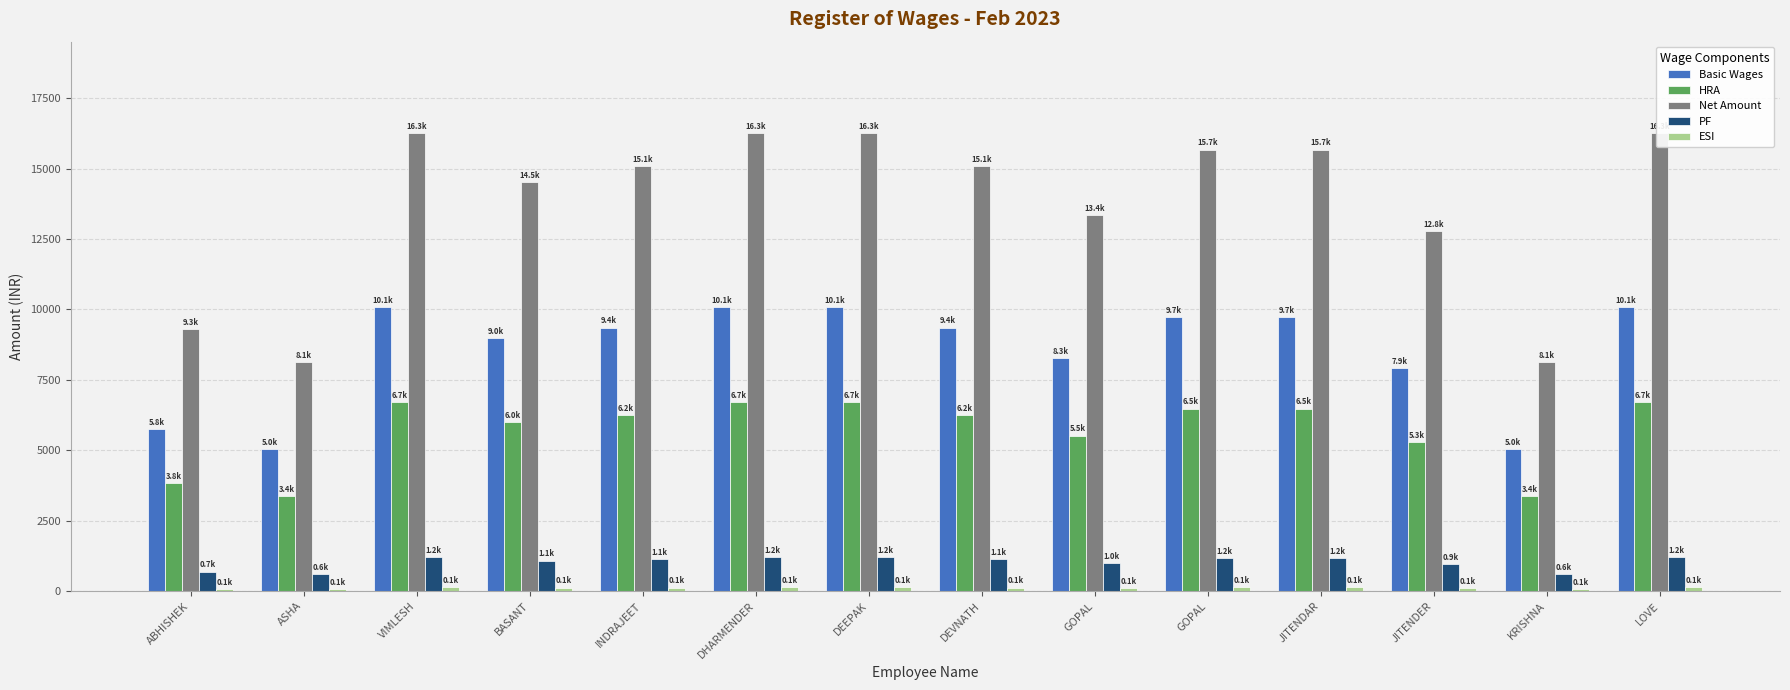

At which label is PF closest to 906?

JITENDER